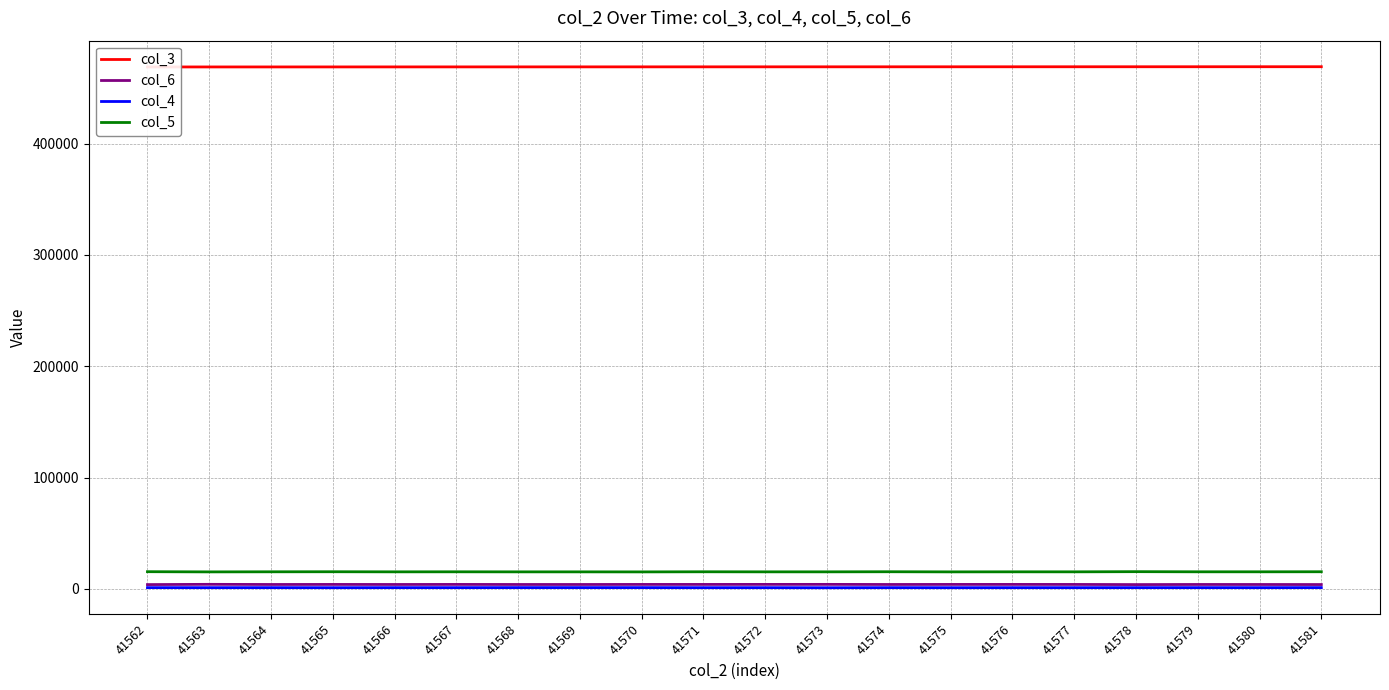

At which category does the chart reach its peak across all series?

41581